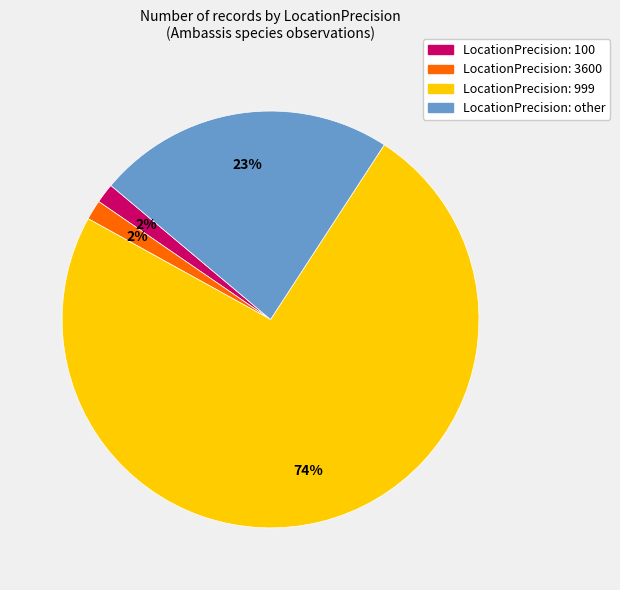

To the nearest percent, what is the combined percentage of LocationPrecision: 999 and LocationPrecision: 100?

75%